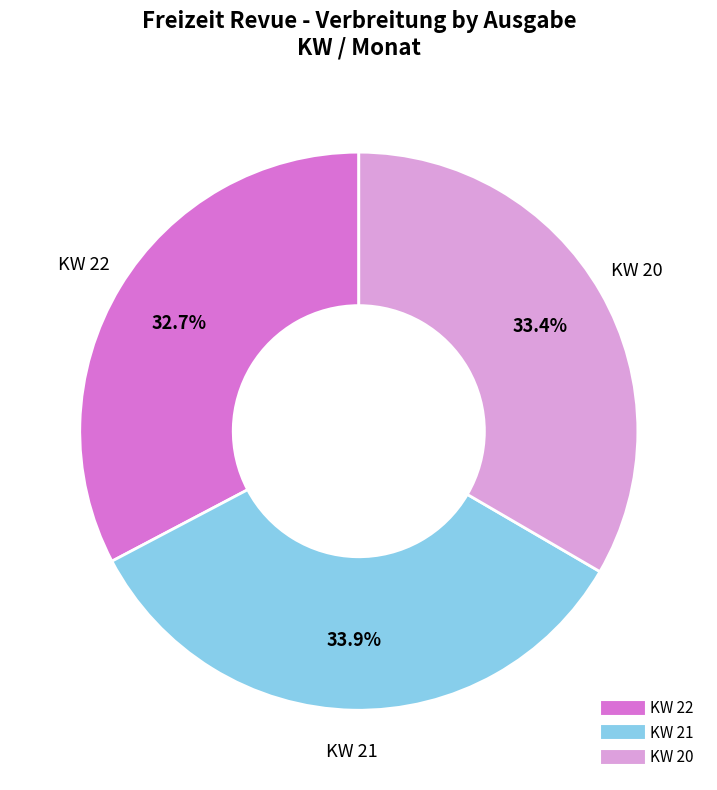

Is KW 21 the majority of the pie?

No